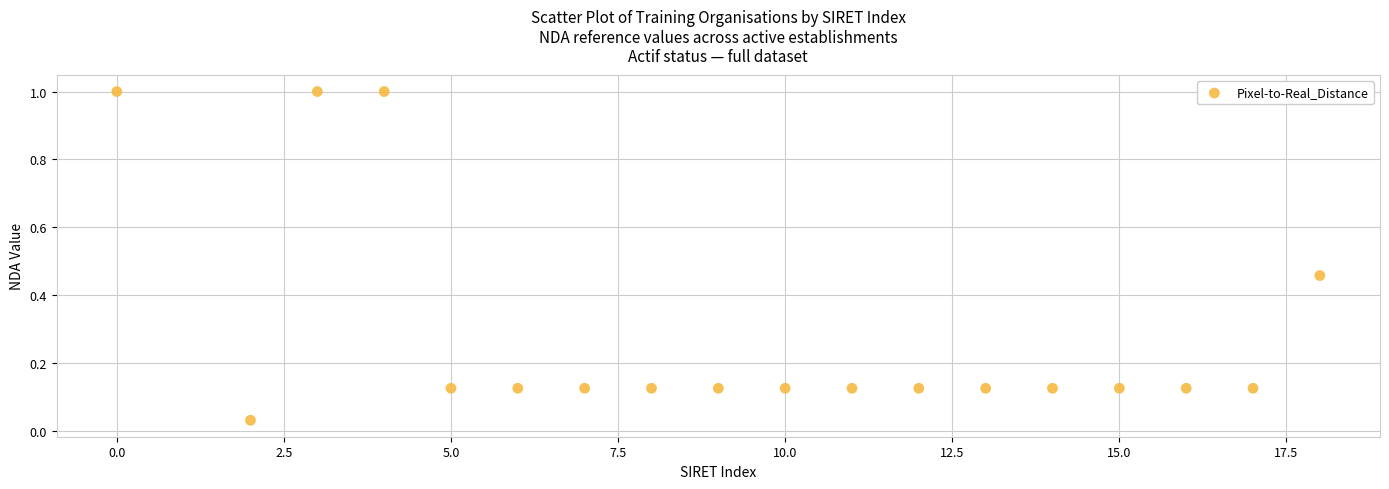

What is the range of X values (max minus min)?

18.0